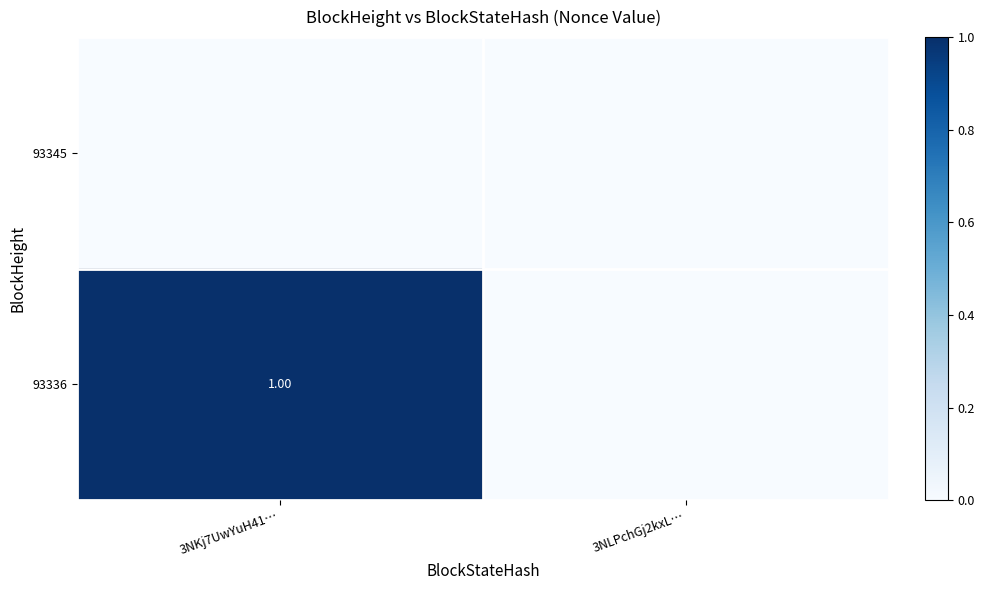

Between 3NLPchGj2kxL… and 3NKj7UwYuH41…, which is larger?

3NLPchGj2kxL…